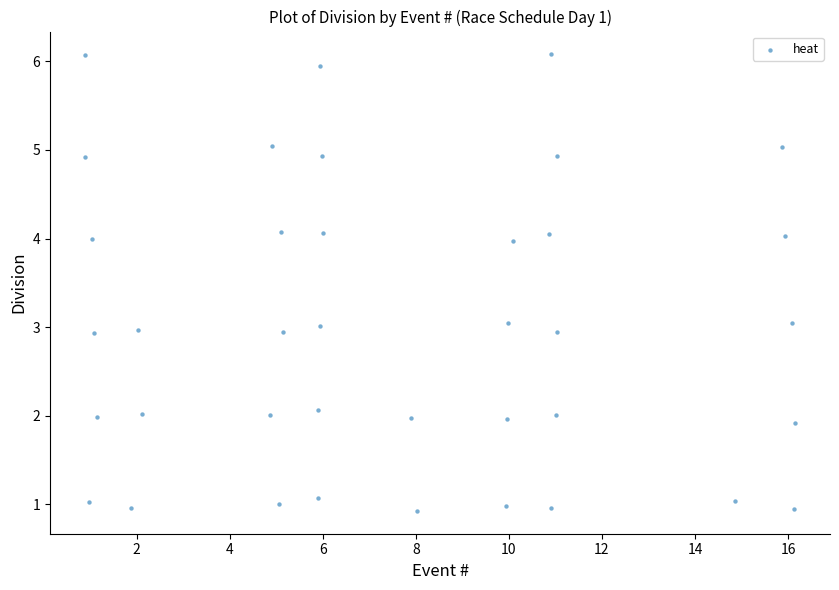

What is the range of X values (max minus min)?

15.2